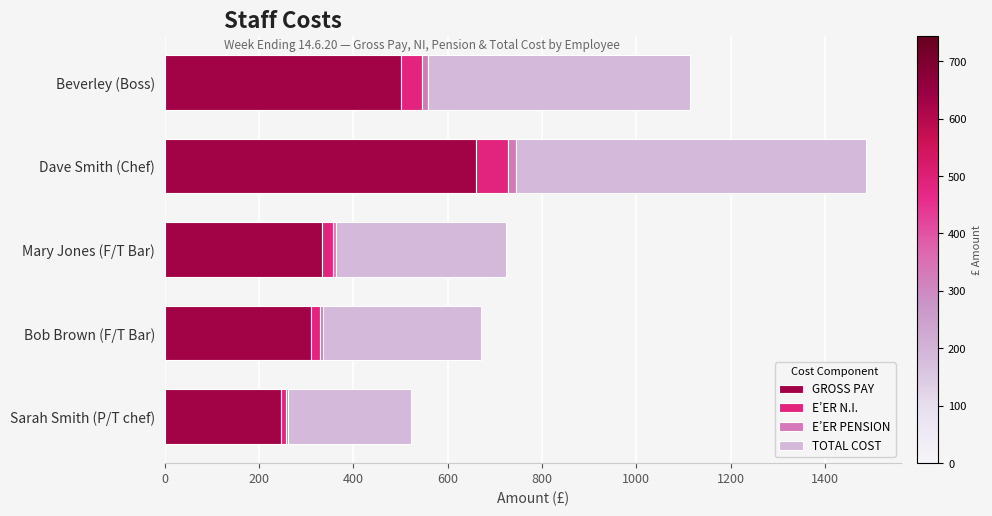

What is the sum of all GROSS PAY values?

2049.8